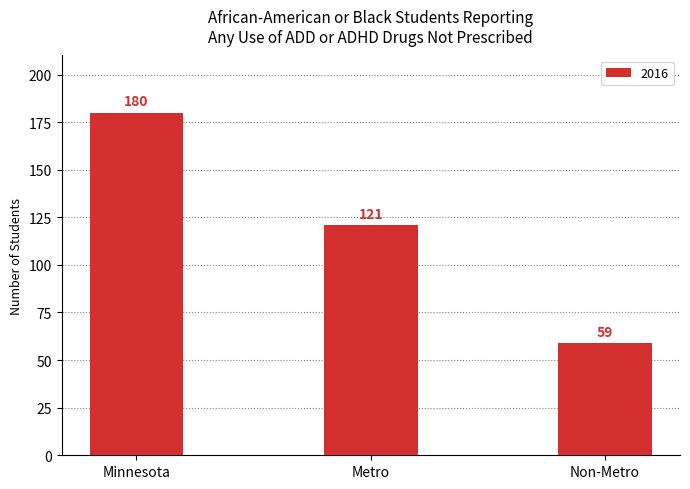

What is the sum of all values?

360